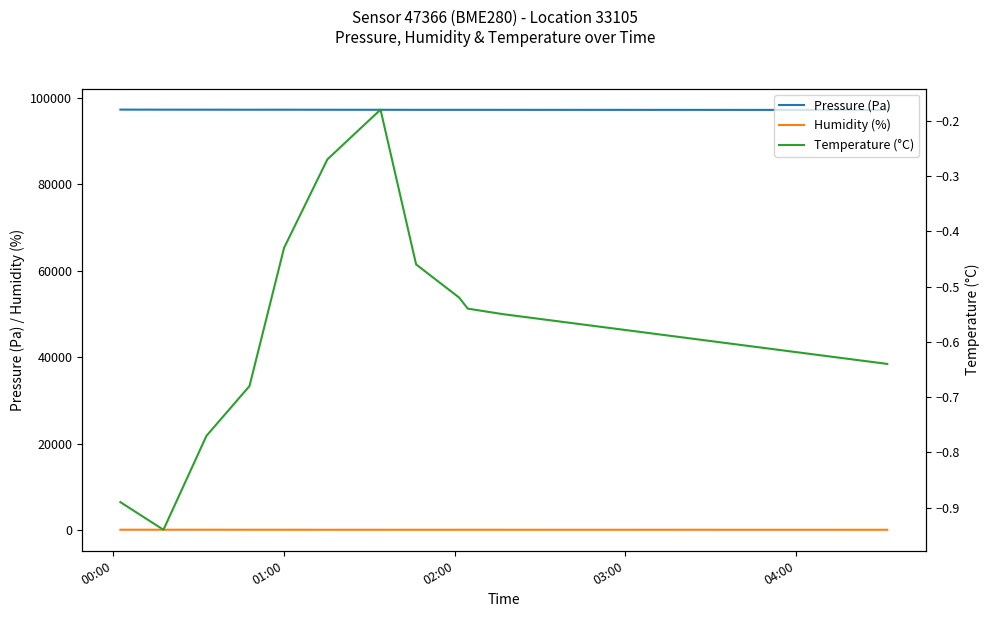

True or false: Pressure (Pa) and Humidity (%) cross at least once.

False